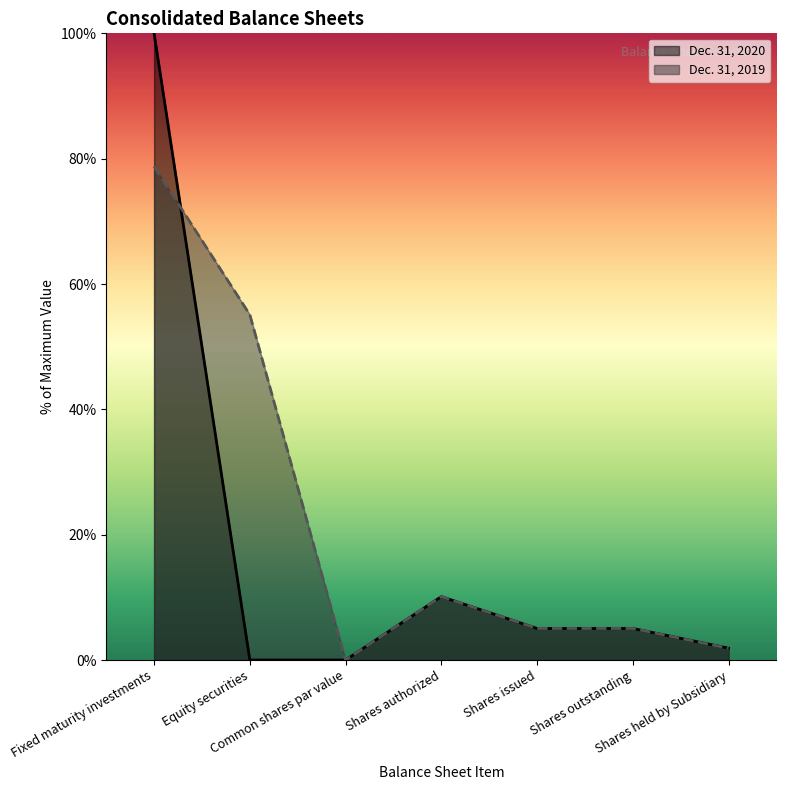

Read the Dec. 31, 2019 value at Shares outstanding.

5.0